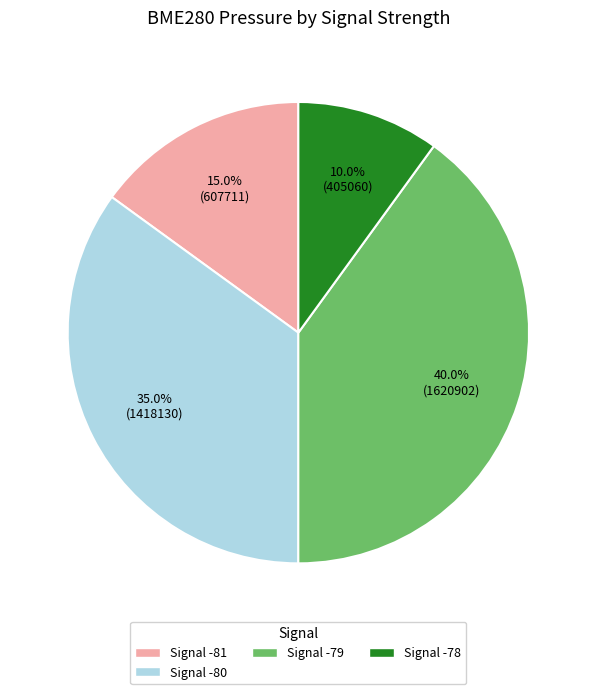

Is there a majority slice in this chart?

No